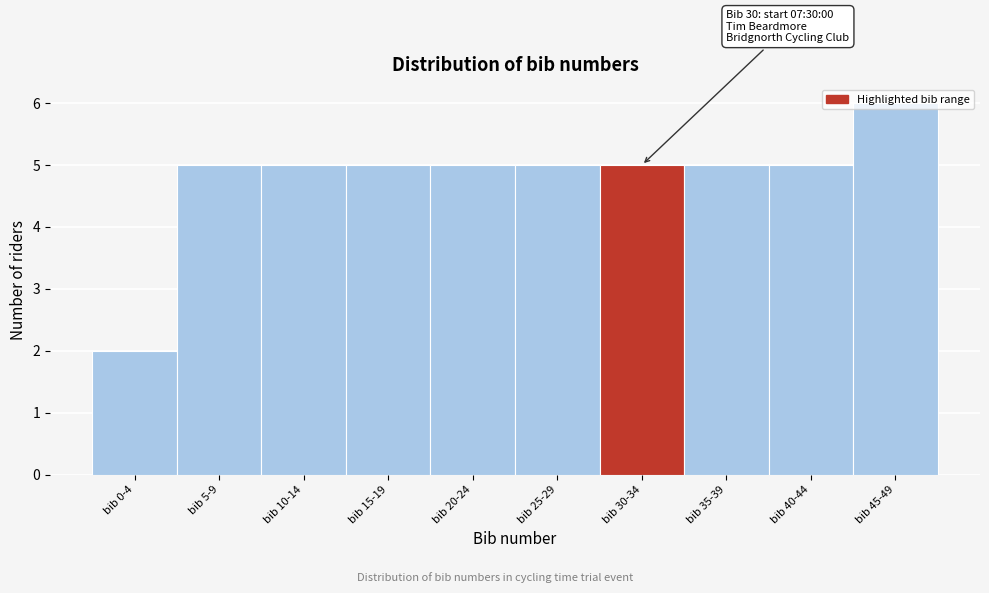

What is the ratio of the value at bib 10-14 to the value at bib 15-19?

1.0